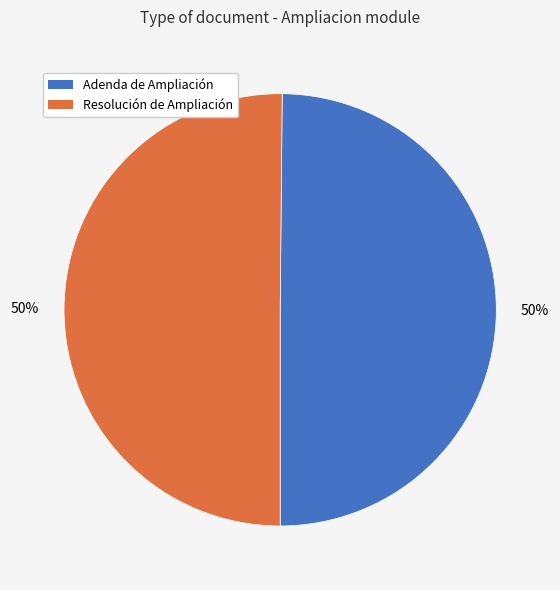

To the nearest percent, what portion does Adenda de Ampliación represent?

50%